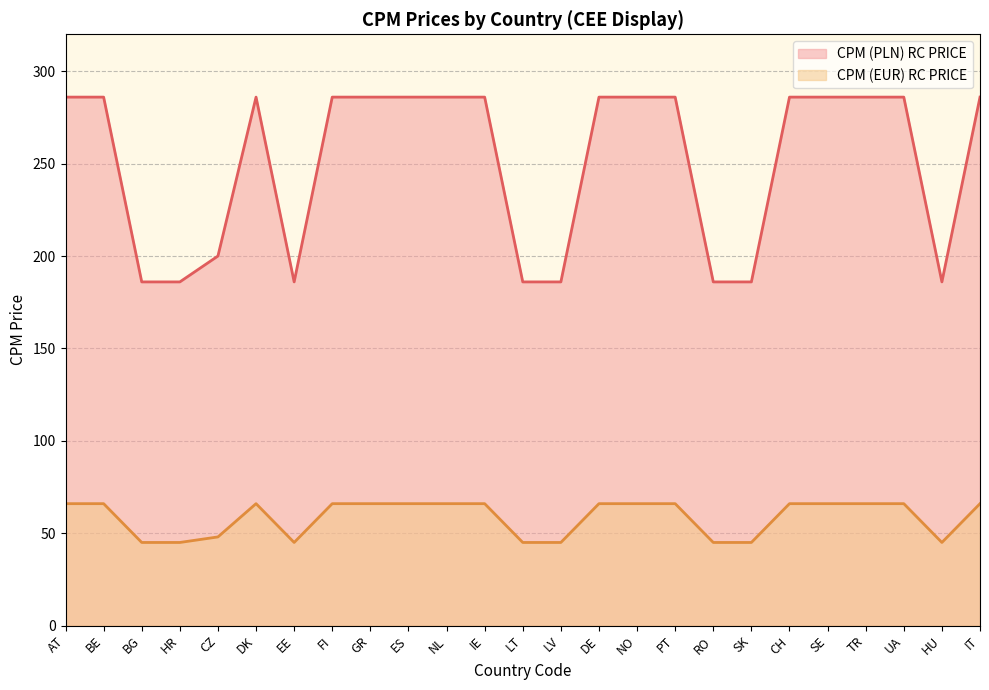

What is the difference between the highest and lowest values at CZ?

152